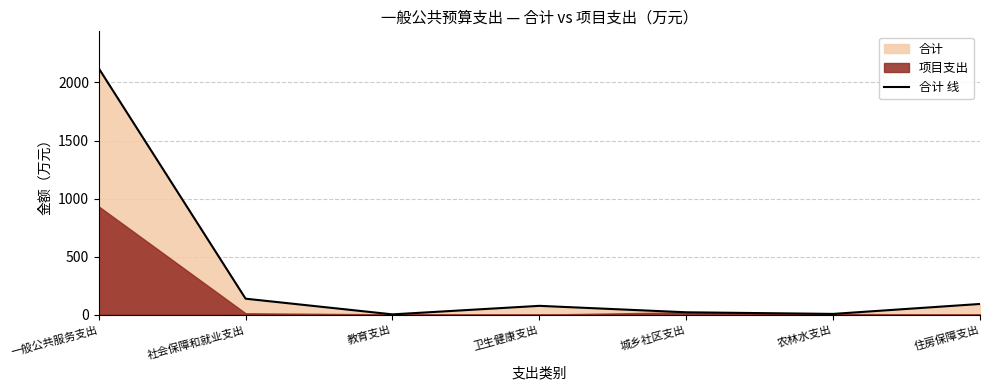

Rank the categories by value from lowest to highest.

教育支出, 农林水支出, 城乡社区支出, 卫生健康支出, 住房保障支出, 社会保障和就业支出, 一般公共服务支出